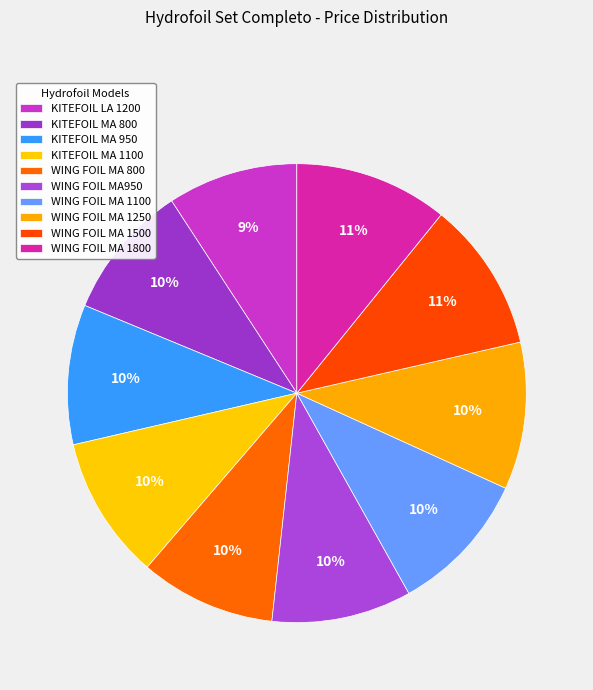

What percentage is NOT represented by KITEFOIL MA 950?

90.1%